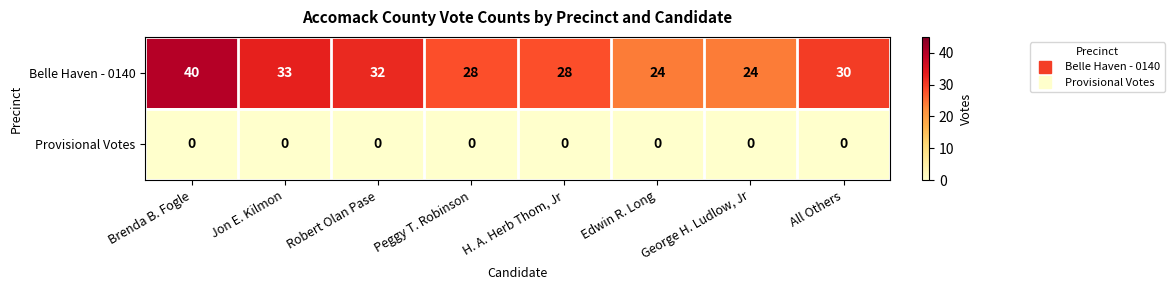

Which label corresponds to the largest value in the chart?

Brenda B. Fogle